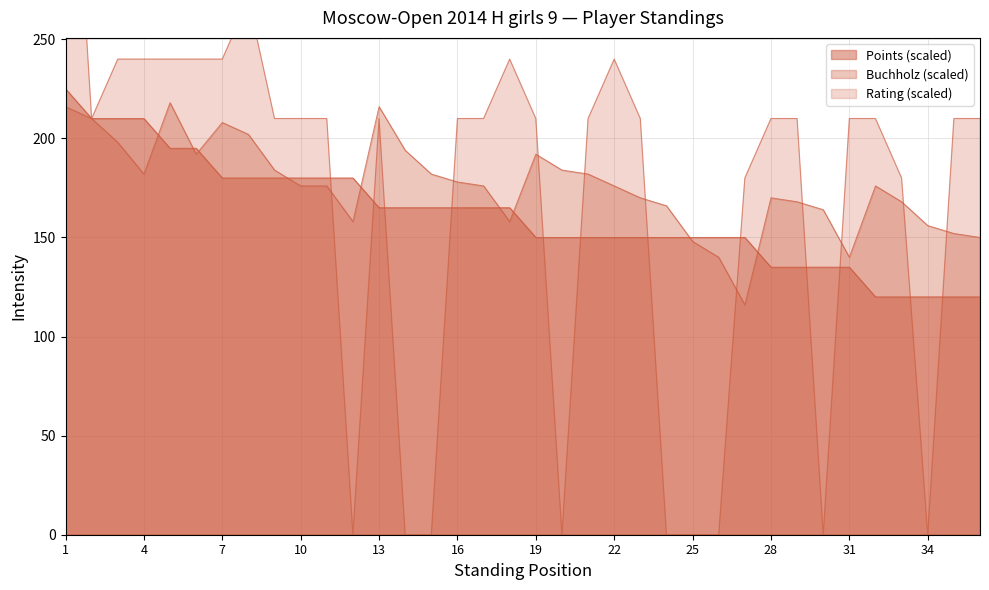

What is the minimum value for Points?

120.0